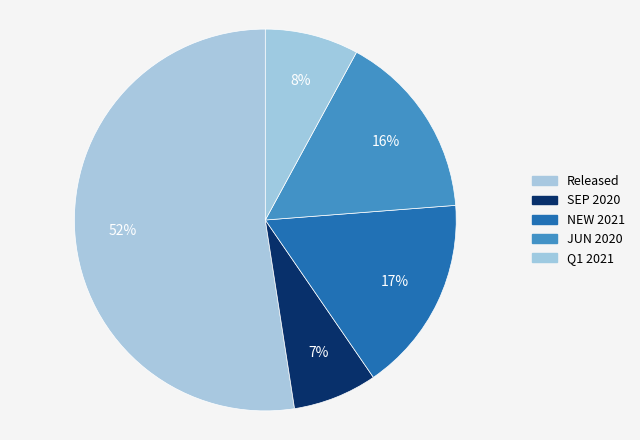

To the nearest percent, what is the combined percentage of Released and JUN 2020?

68%